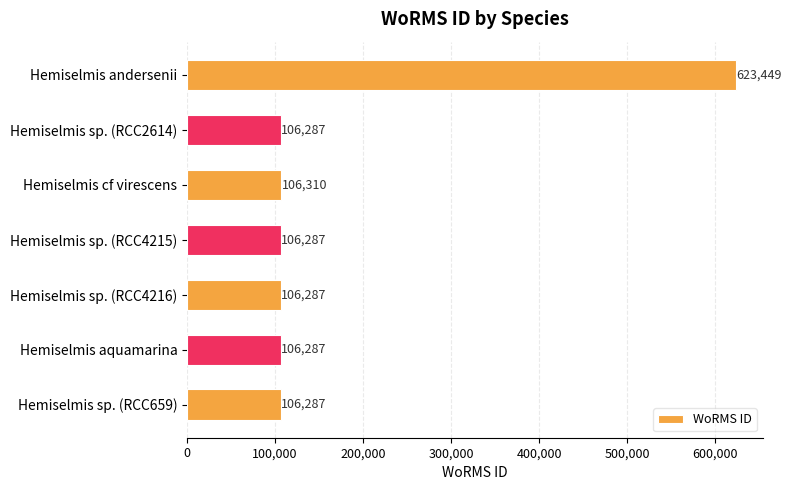

Are the bars grouped side by side (vs. stacked)?

No